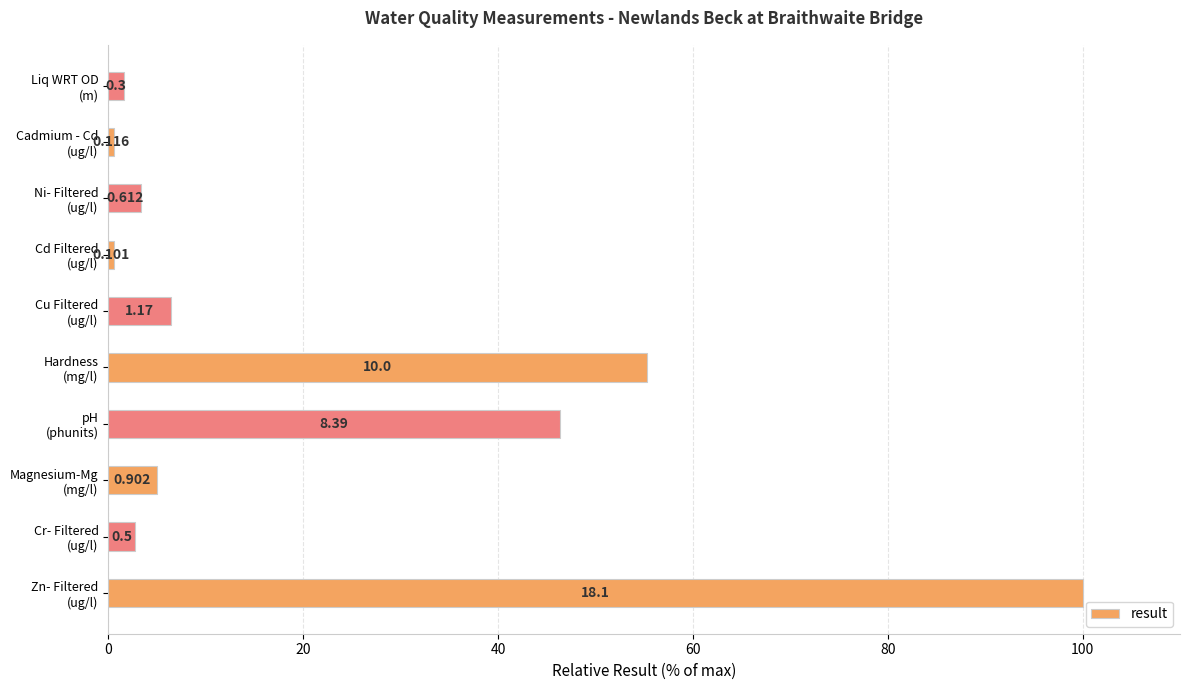

Does the chart contain any negative values?

No